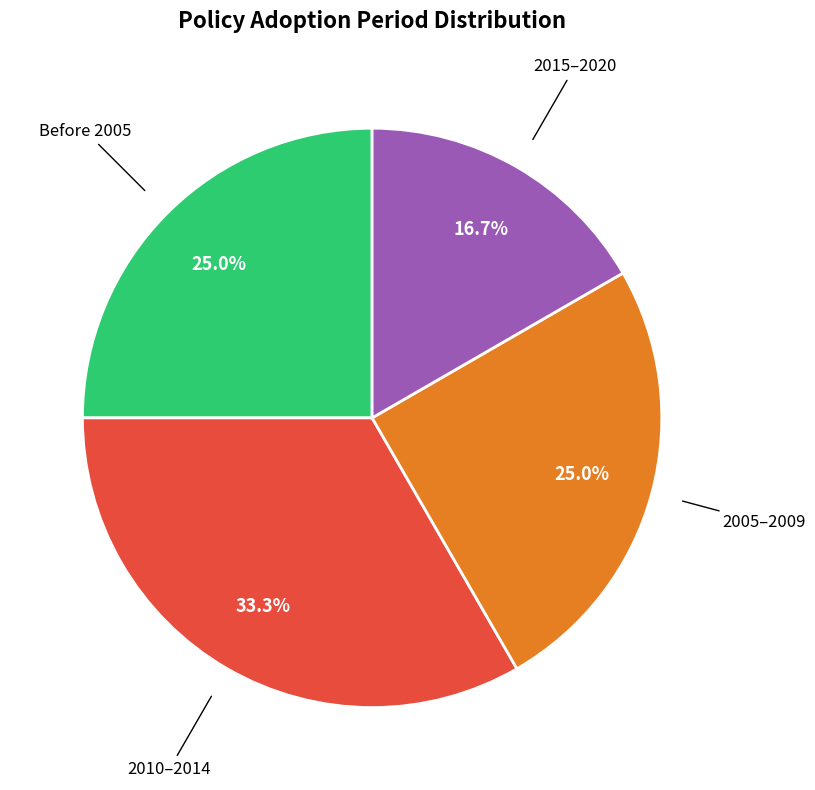

Does any single category account for the majority?

No